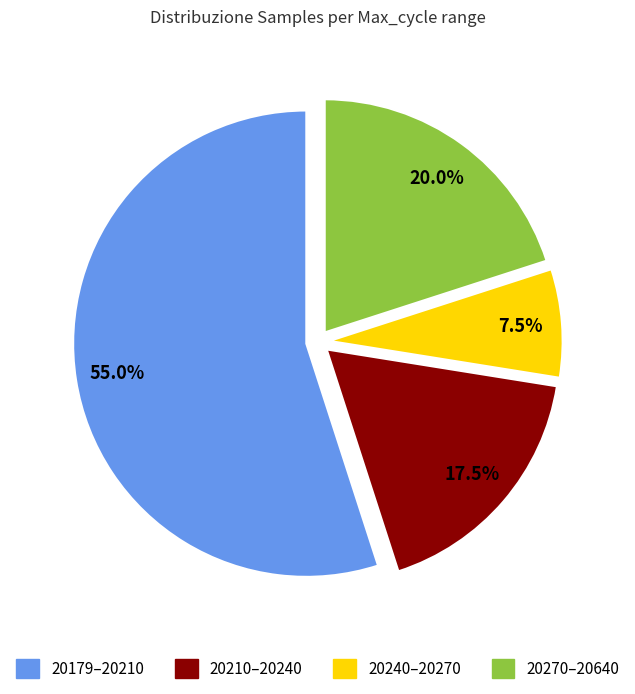

Is there a majority slice in this chart?

Yes